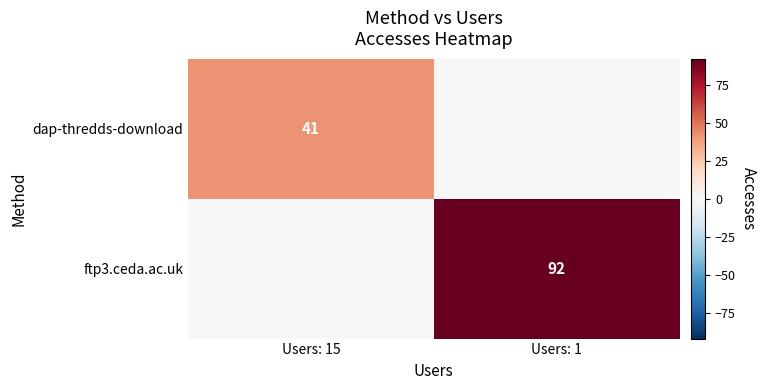

At which category is the sum across all series the highest?

Users: 1